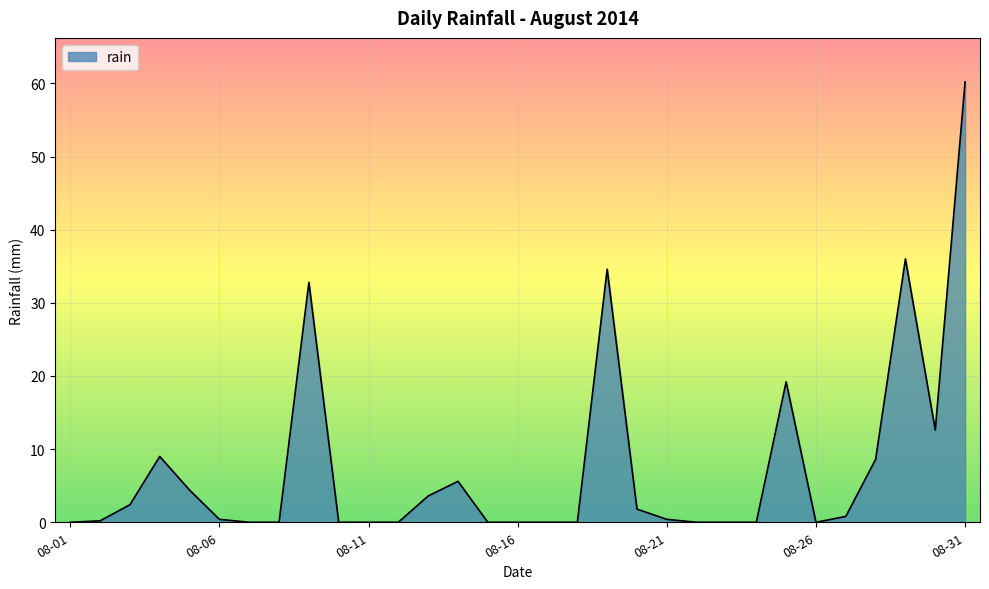

What is the maximum value shown in the chart?

60.2